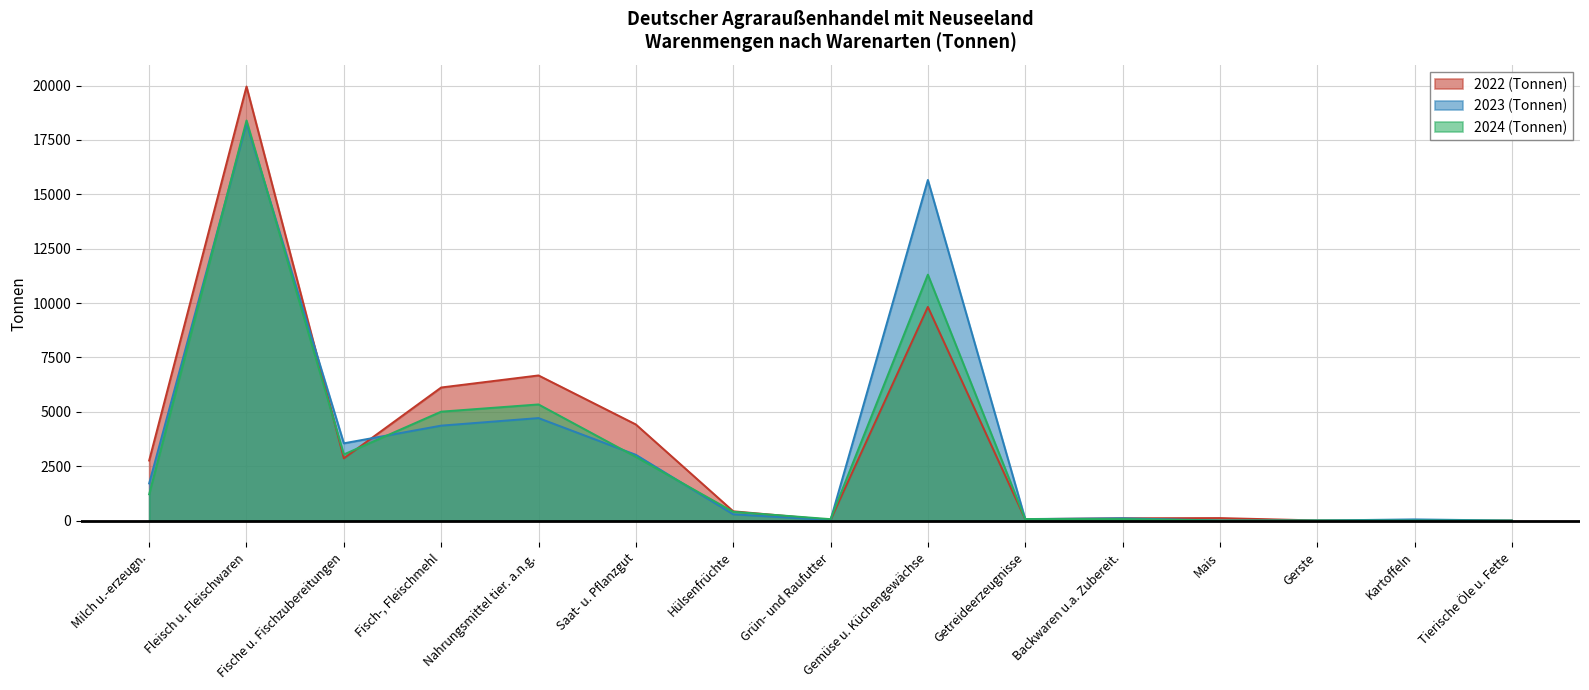

How many values in the 2024 (Tonnen) series exceed 404?

8